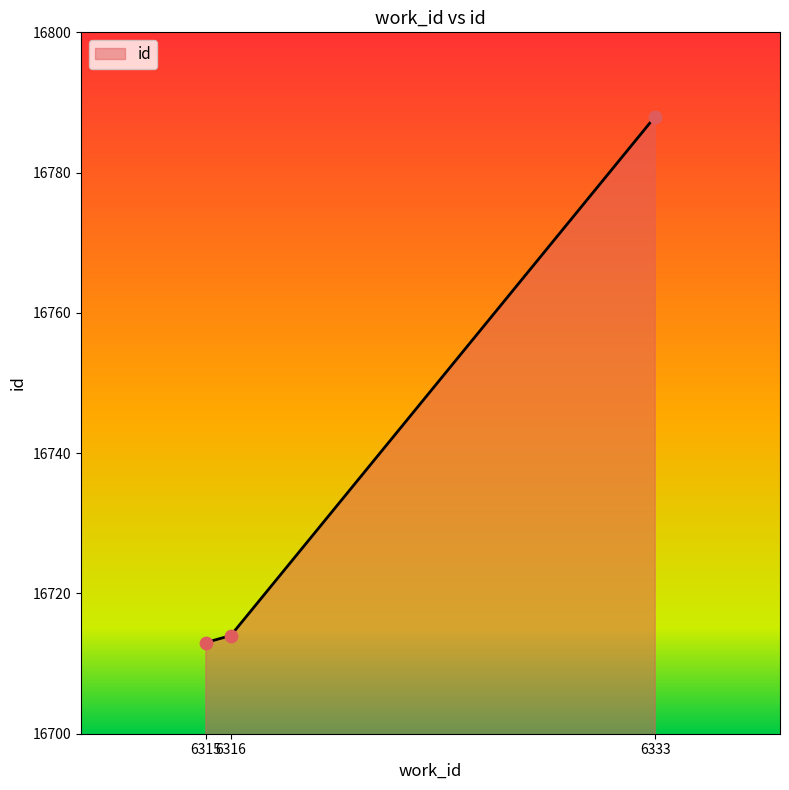

Approximately how many times larger is the value at 6333 compared to 6316?

1.0